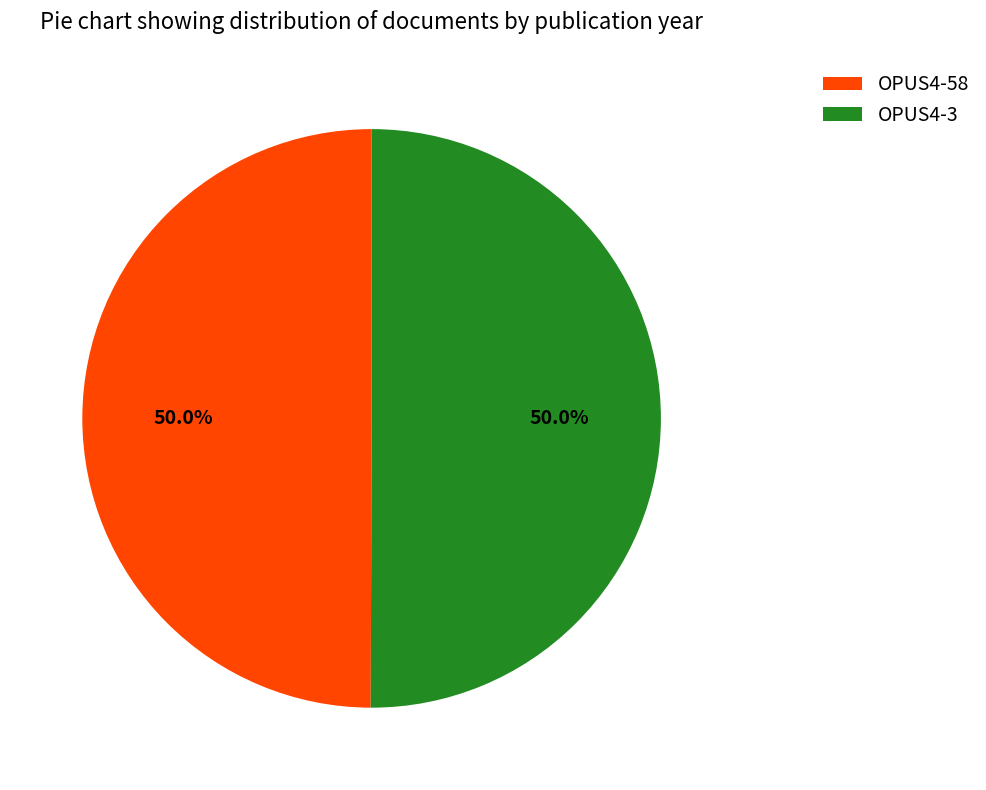

Count the number of slices in the pie.

2